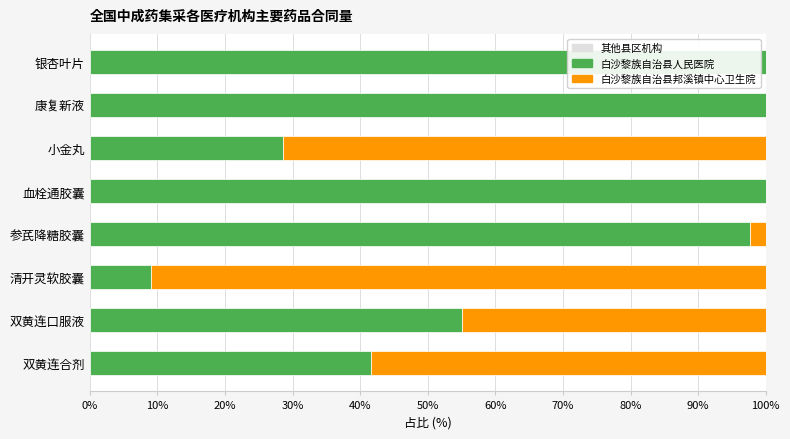

What is the total value across all series at 参芪降糖胶囊?

100.0